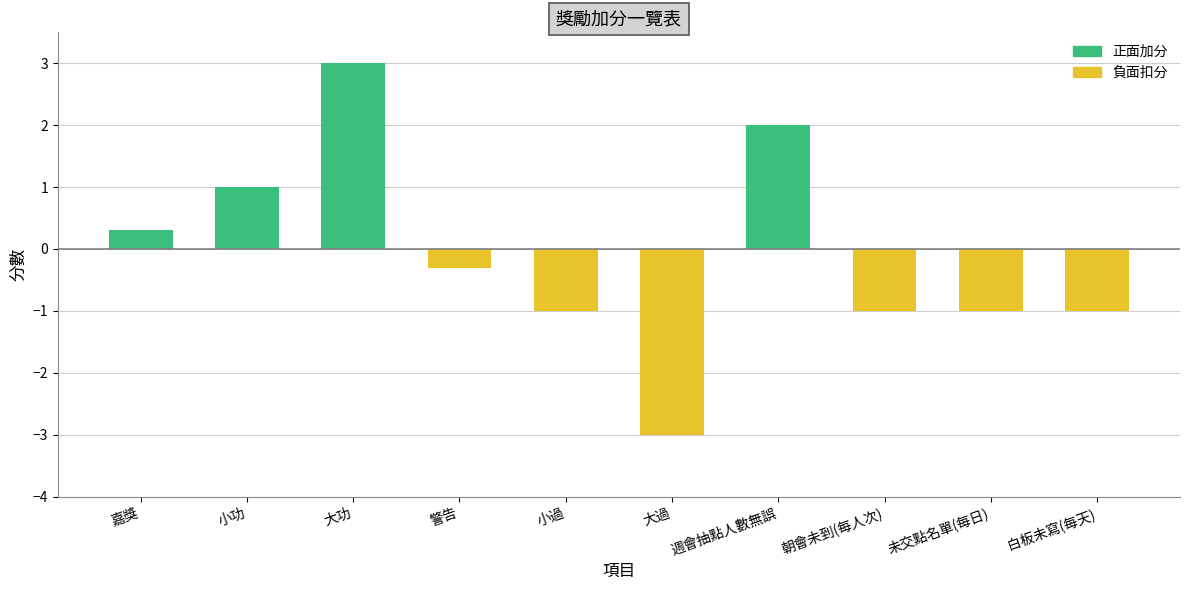

What is the label of the 3rd bar from the left?

大功